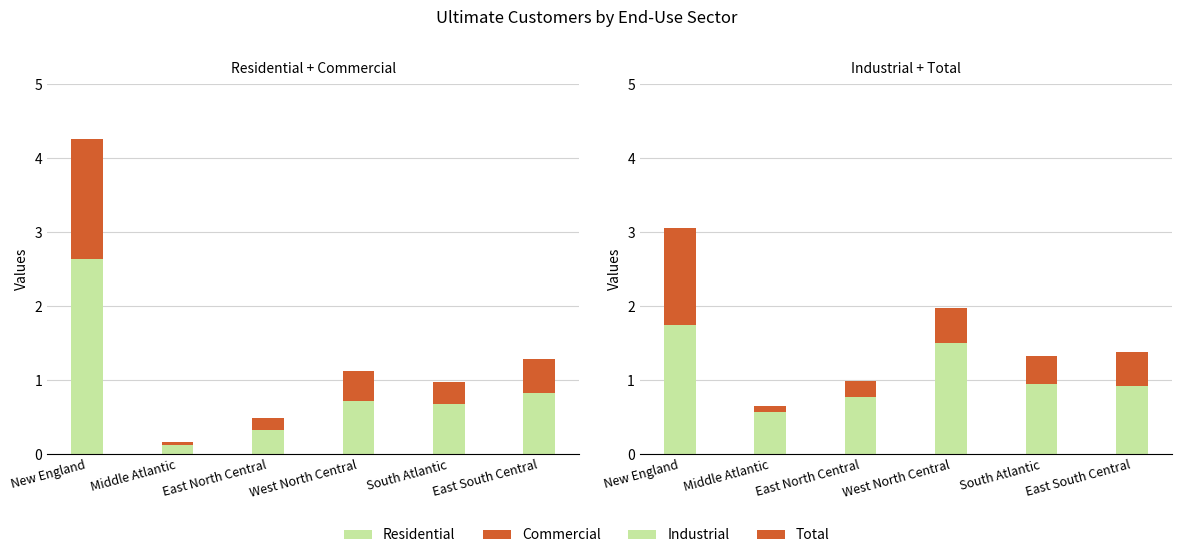

Which series has the widest spread of values?

Residential